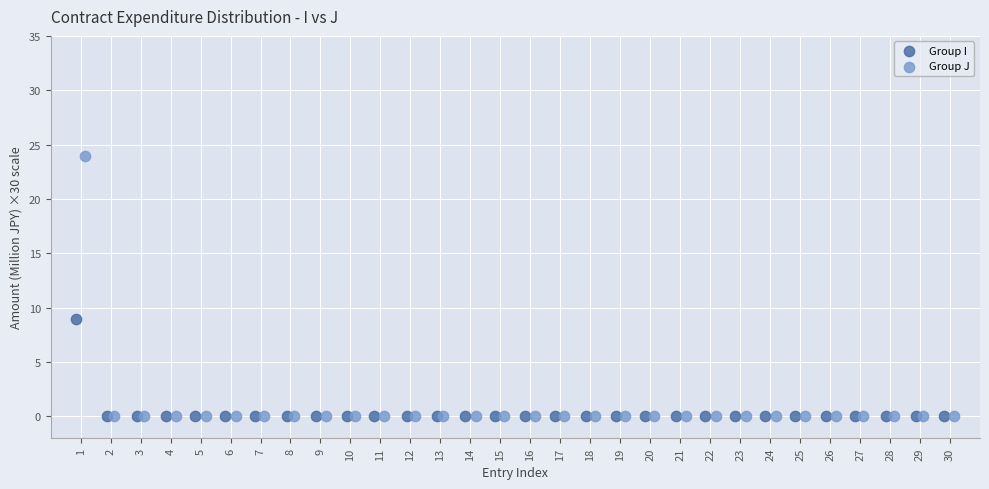

Which series reaches the maximum Y coordinate?

Group J